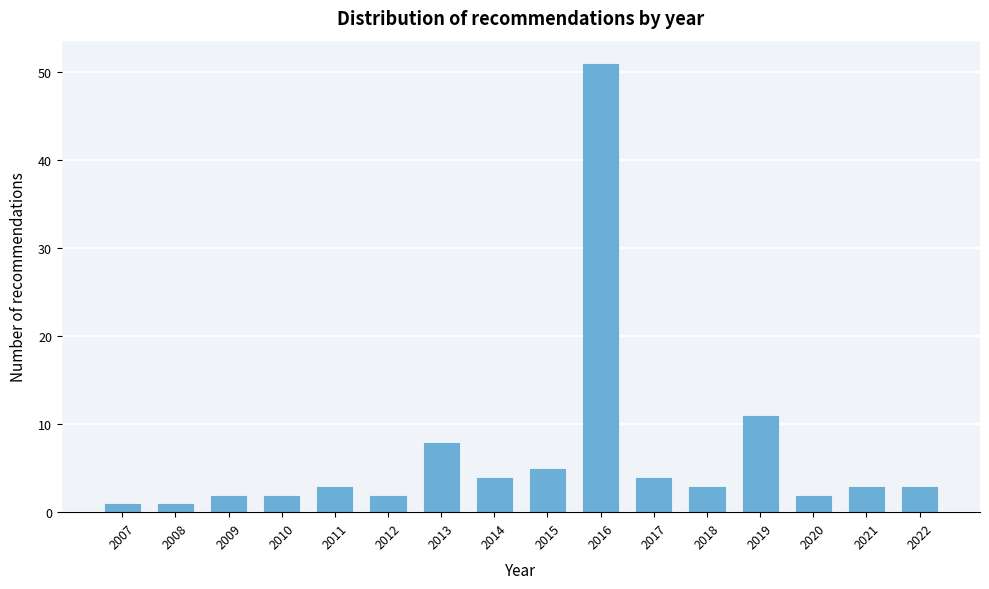

Reading right to left, extract all data points from this chart.

3	3	2	11	3	4	51	5	4	8	2	3	2	2	1	1